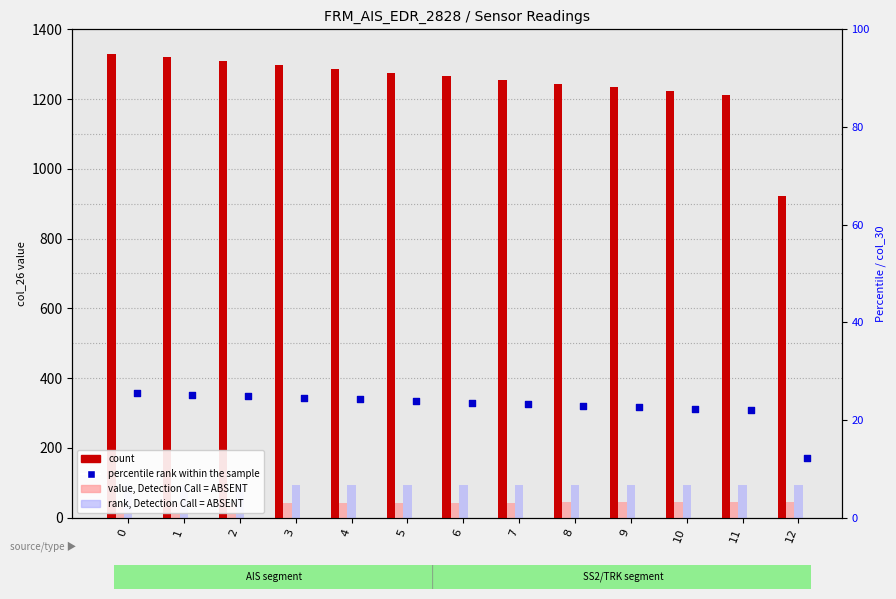

Which series has the widest spread of Y values?

count